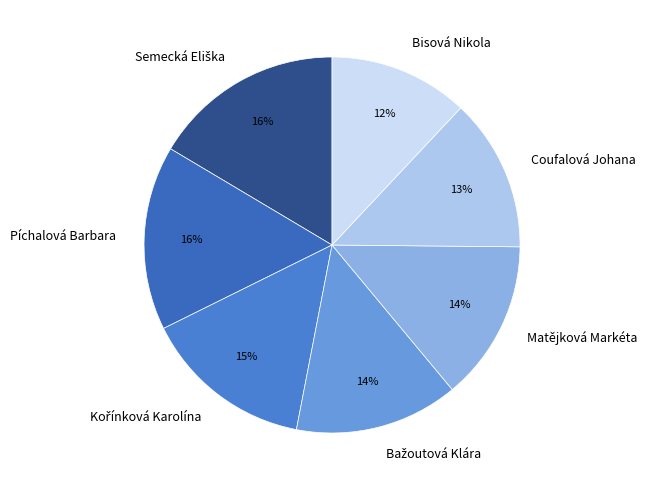

To the nearest percent, what percentage of the pie is Píchalová Barbara?

16%